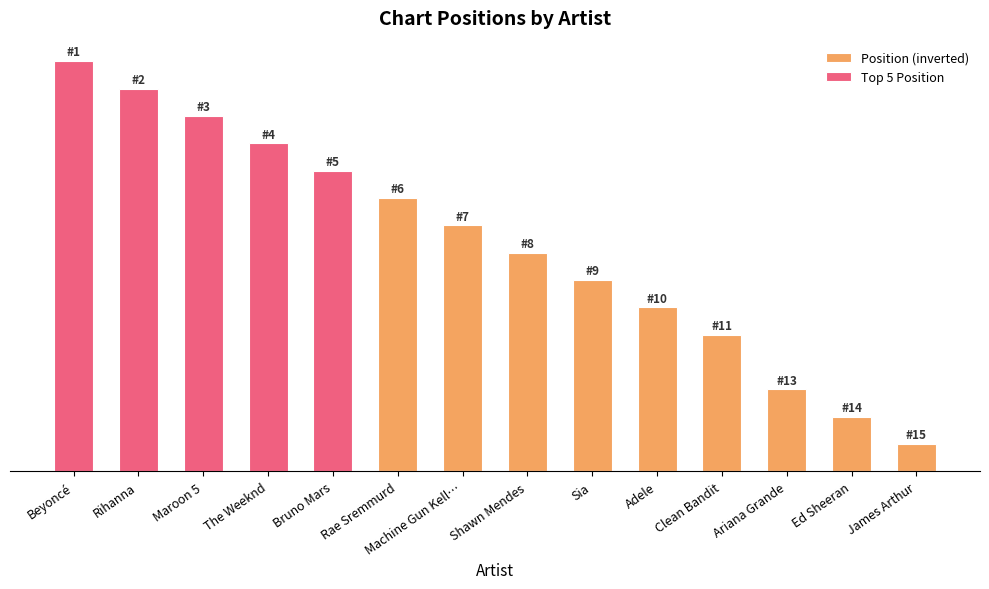

Reading left to right, what are all the values shown in this chart?

Position (inverted): Beyoncé=15	Rihanna=14	Maroon 5=13	The Weeknd=12	Bruno Mars=11	Rae Sremmurd=10	Machine Gun Kell…=9	Shawn Mendes=8	Sia=7	Adele=6	Clean Bandit=5	Ariana Grande=3	Ed Sheeran=2	James Arthur=1
Top 5 Position: Beyoncé=15	Rihanna=14	Maroon 5=13	The Weeknd=12	Bruno Mars=11	Rae Sremmurd=0	Machine Gun Kell…=0	Shawn Mendes=0	Sia=0	Adele=0	Clean Bandit=0	Ariana Grande=0	Ed Sheeran=0	James Arthur=0